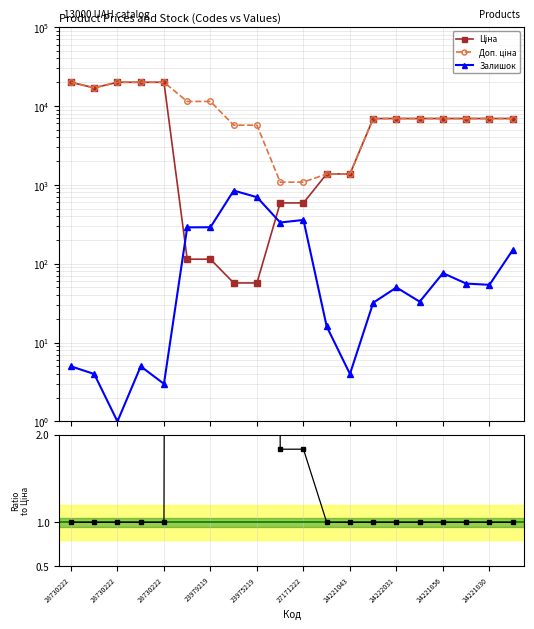

Does the chart display data point markers on the line(s)?

Yes